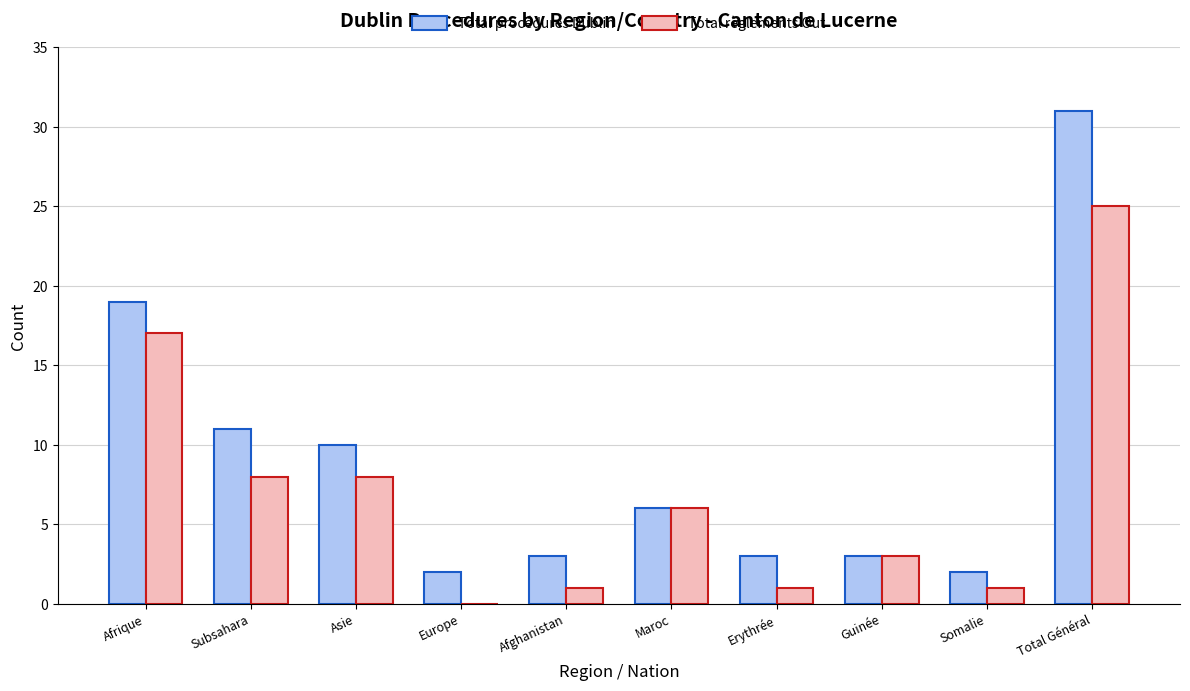

What is the sum of all Total règlements Out values?

70